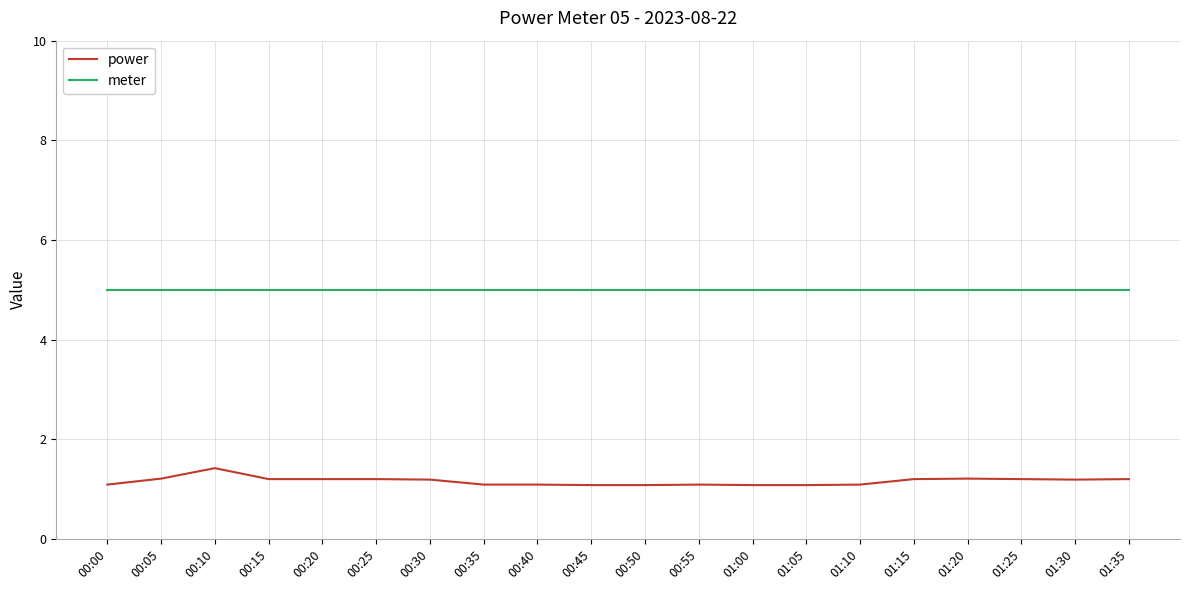

Reading right to left, transcribe all the data shown in this chart.

power: 1.2	1.2	1.2	1.2	1.2	1.1	1.1	1.1	1.1	1.1	1.1	1.1	1.1	1.2	1.2	1.2	1.2	1.4	1.2	1.1
meter: 5.0	5.0	5.0	5.0	5.0	5.0	5.0	5.0	5.0	5.0	5.0	5.0	5.0	5.0	5.0	5.0	5.0	5.0	5.0	5.0